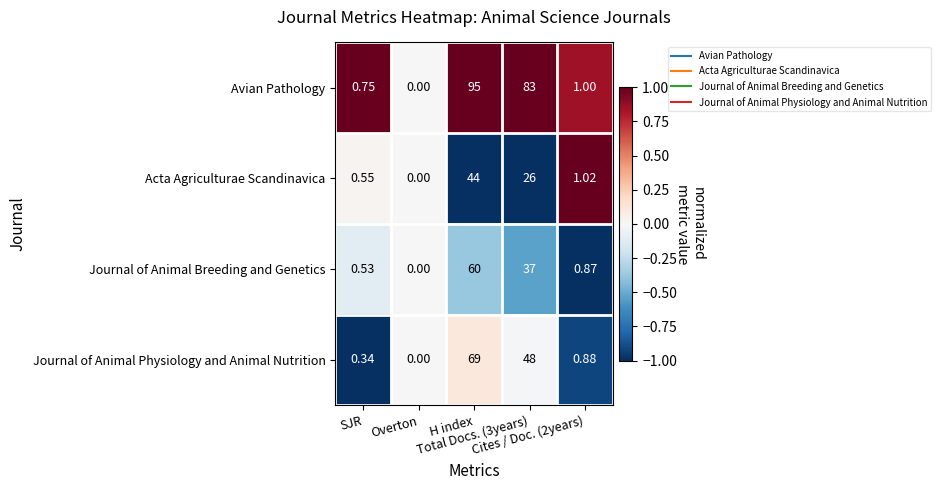

Which series has the largest total across all categories?

Avian Pathology